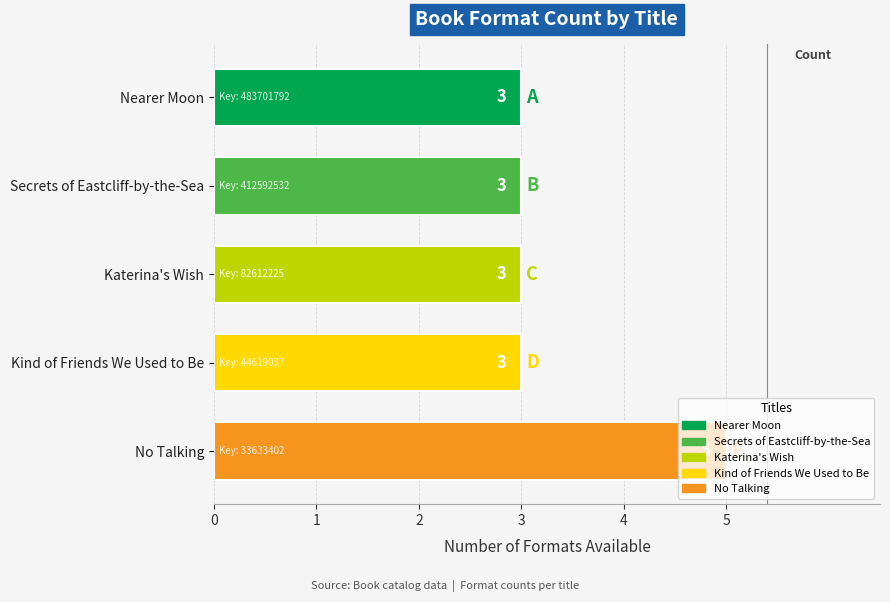

Which has a higher value, Secrets of Eastcliff-by-the-Sea or No Talking?

No Talking